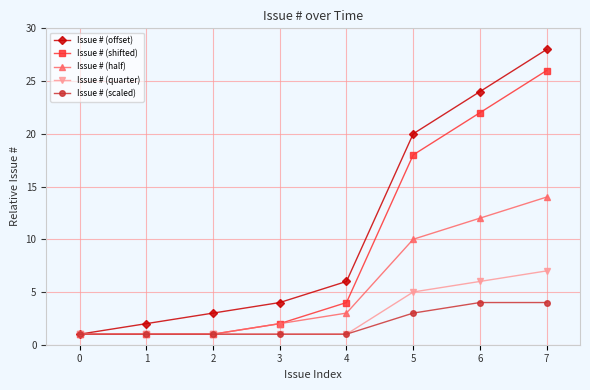

The Issue # (offset) series shows 20 at 5. True or false?

True